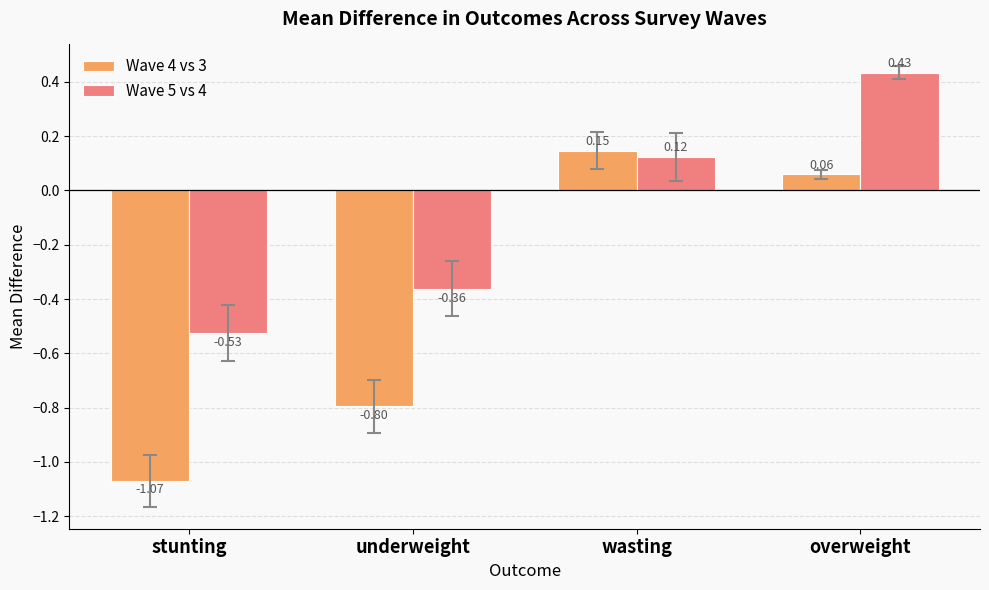

Where is Wave 4 vs 3 nearest to the value 0?

overweight